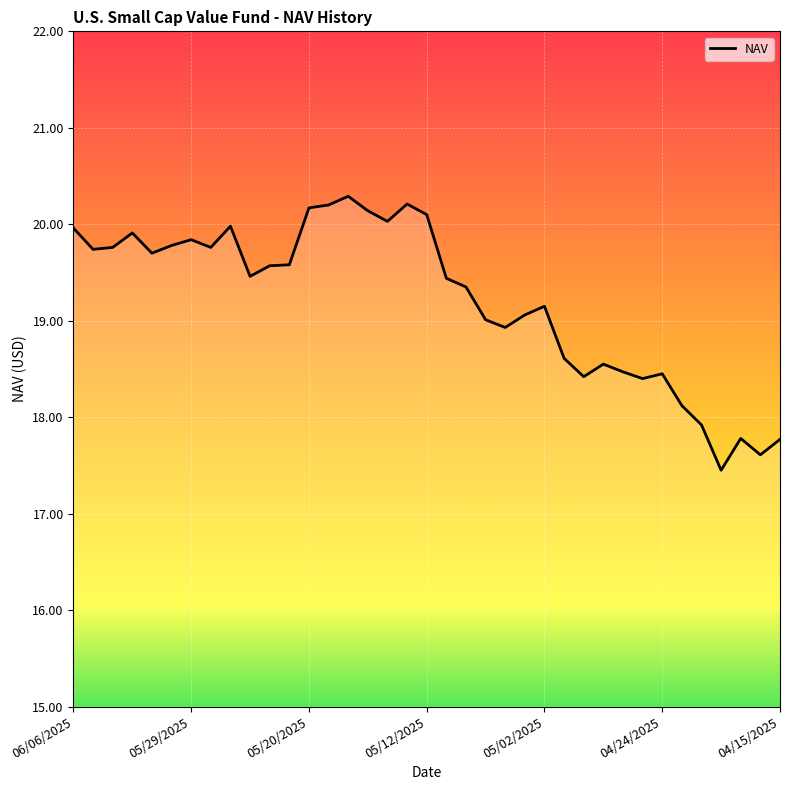

What is the maximum value shown in the chart?

20.3